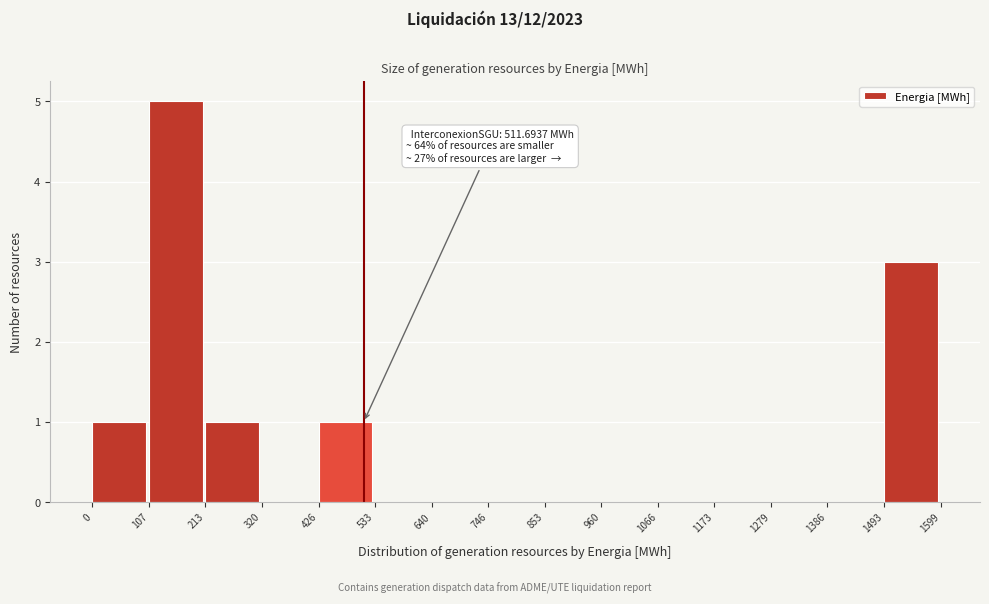

Which range on the x-axis has the tallest bar?

107 to 213